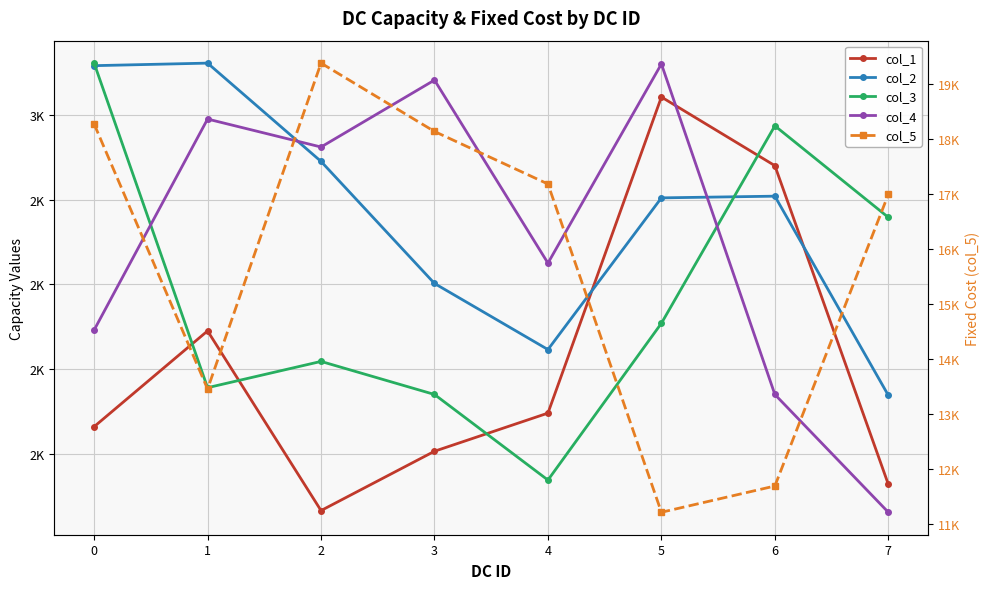

List the labels in order of col_1 value, smallest first.

2, 7, 3, 0, 4, 1, 6, 5